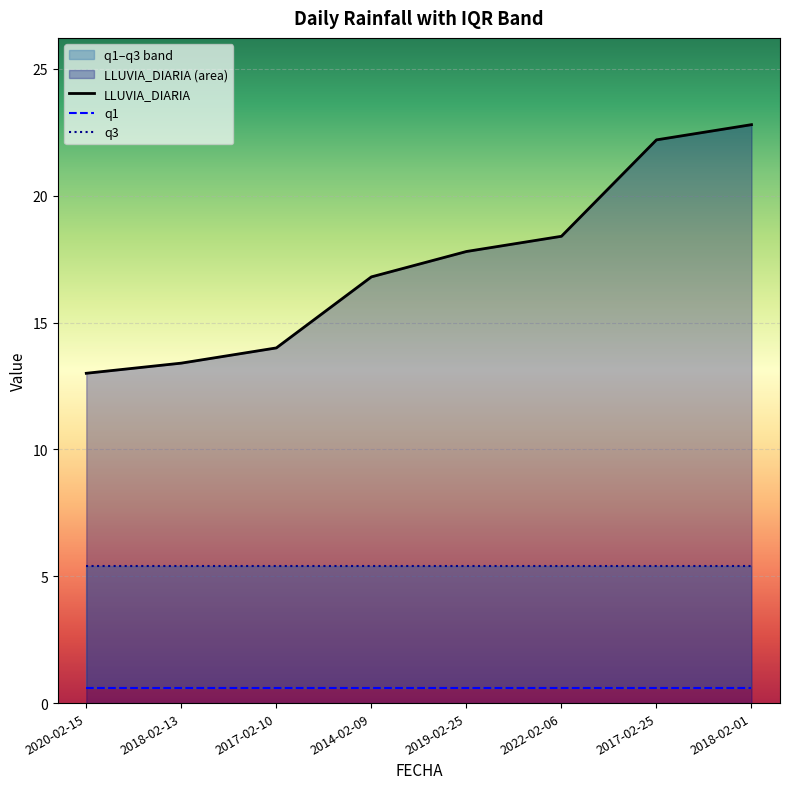

At how many categories does at least one series exceed 10?

8